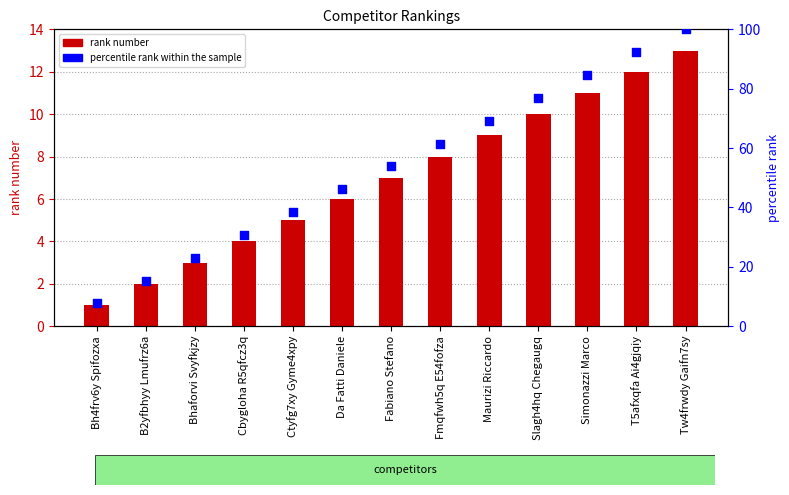

At how many categories does at least one series exceed 68?

5